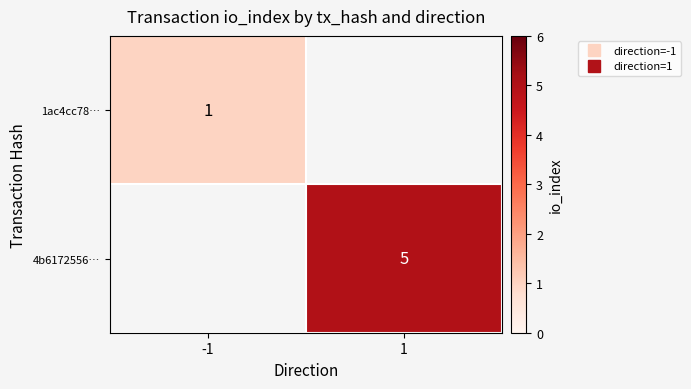

Which category has the highest value across all series?

1